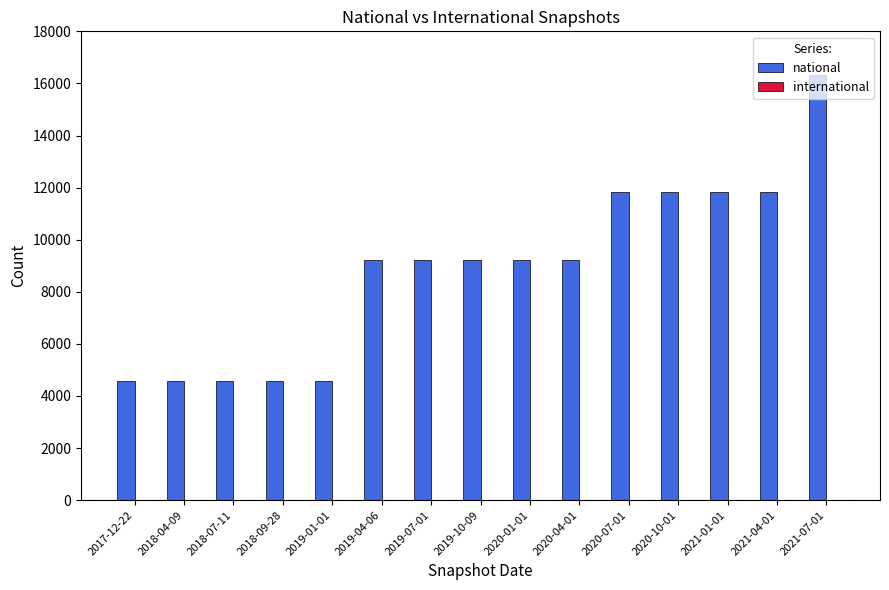

What is the value of the 2nd bar from the left?

4574